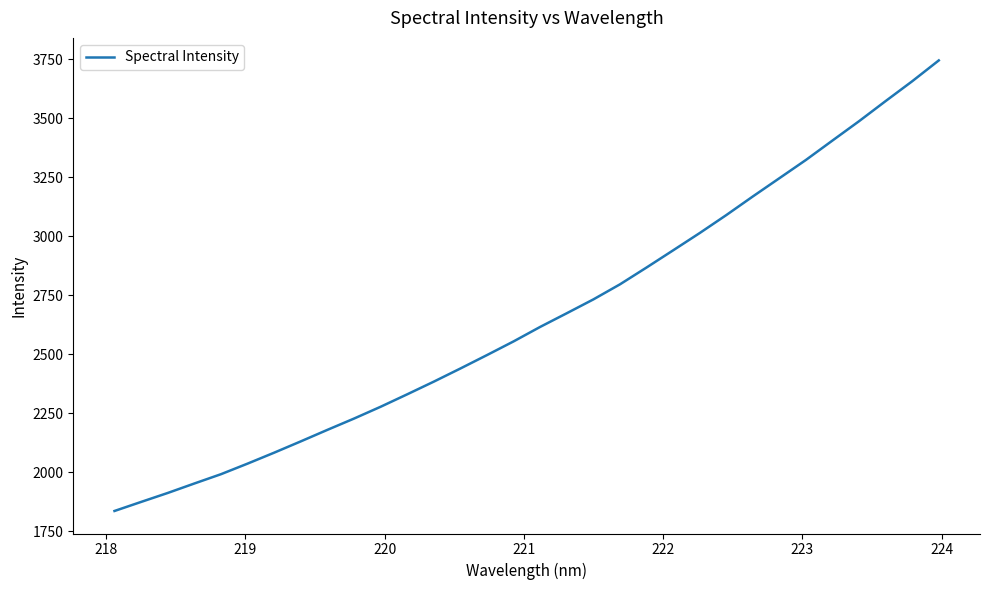

True or false: the data has more than 2 interior local peaks.

False